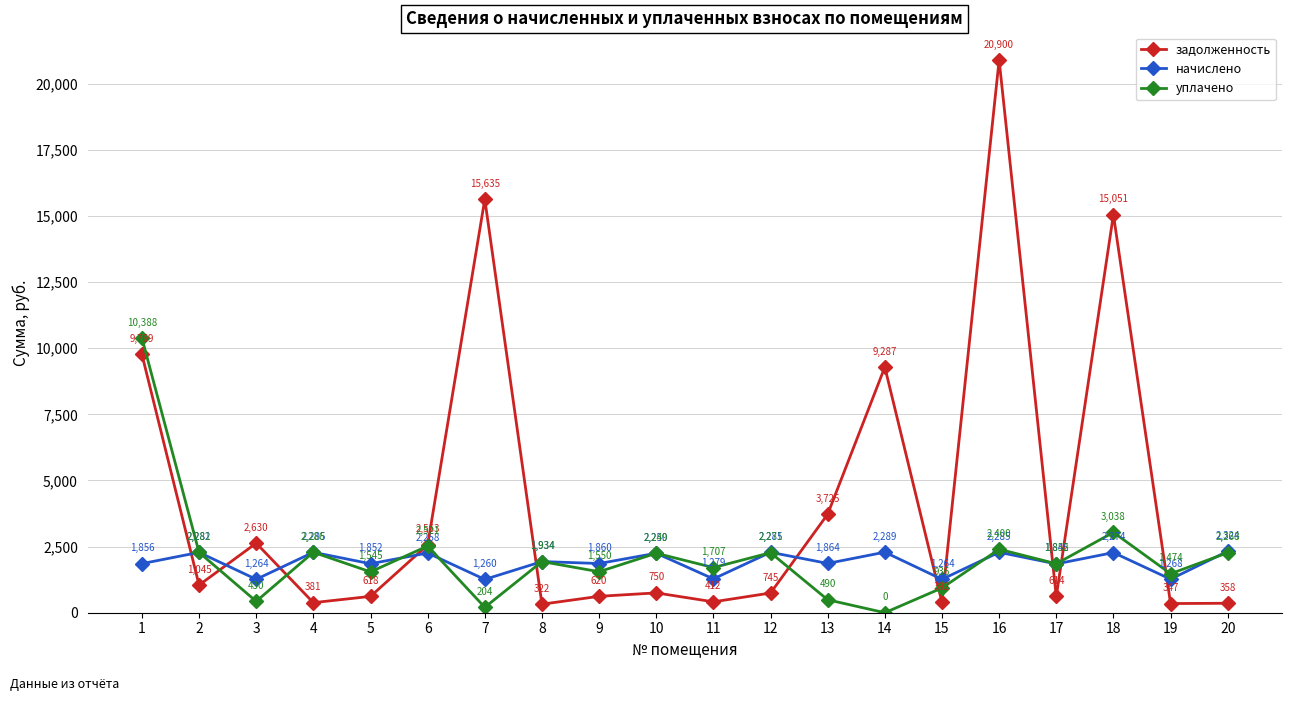

Which series has the widest spread of values?

задолженность